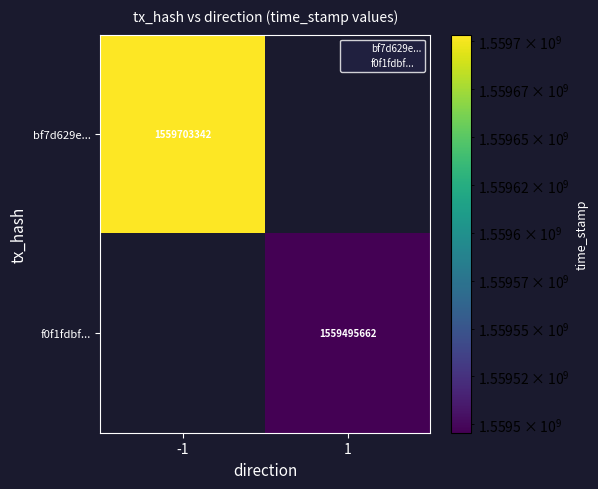

At 1, list the series in order from smallest to largest.

bf7d629e..., f0f1fdbf...